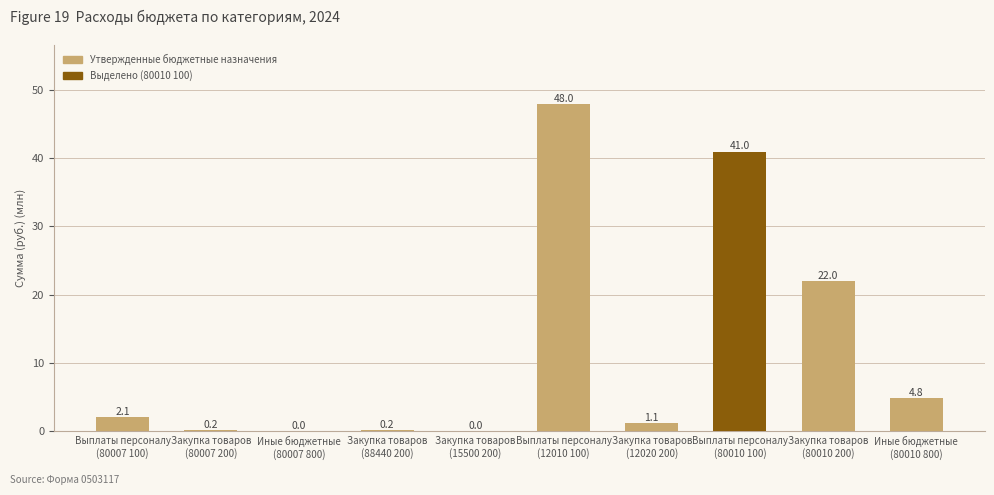

What is the maximum value shown in the chart?

48.0